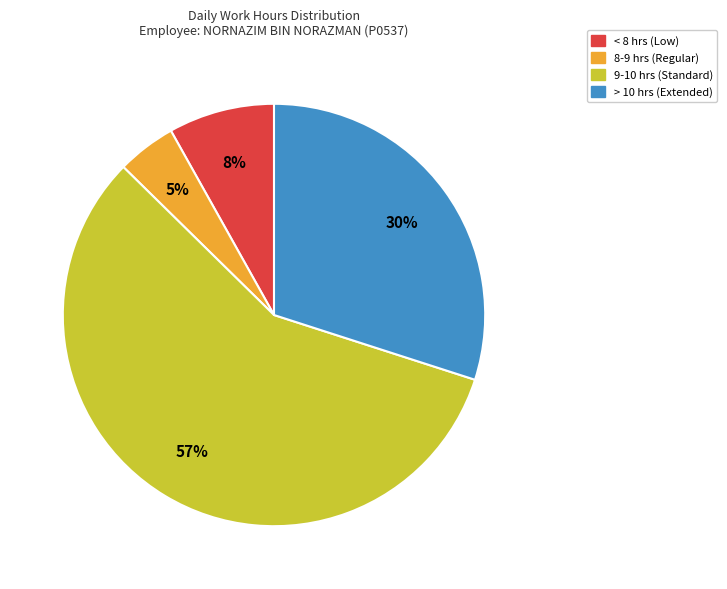

What is the ratio of the value at 9-10 hrs (Standard) to the value at < 8 hrs (Low)?

7.1